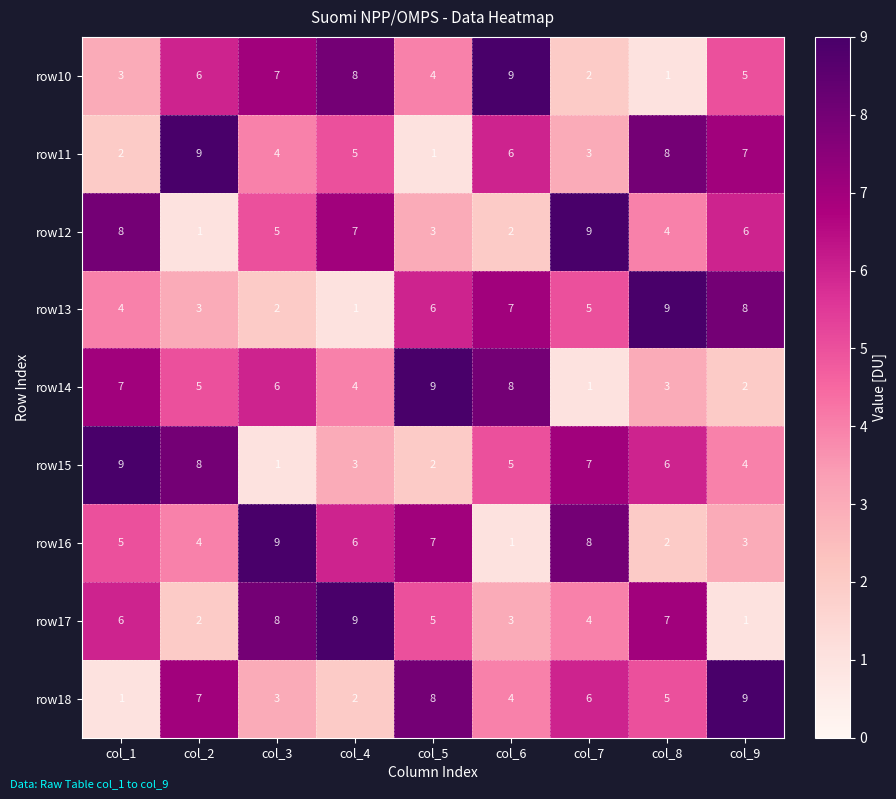

At col_2, list the series in order from largest to smallest.

row11, row15, row18, row10, row14, row16, row13, row17, row12